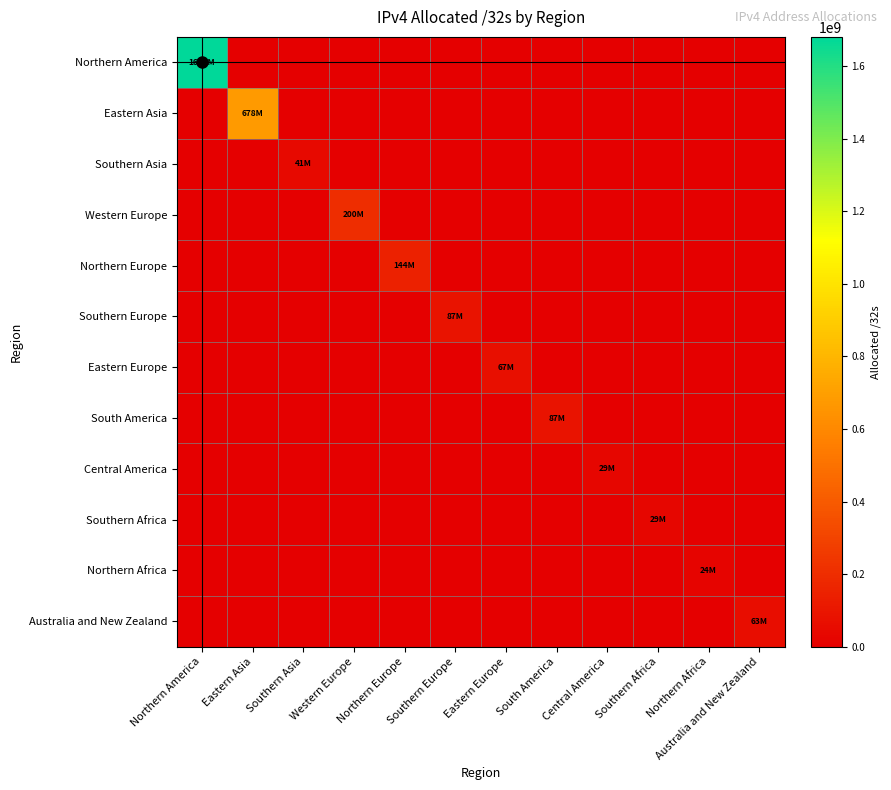

Reading left to right, extract all data points from this chart.

Northern America: Northern America=1679986432	Eastern Asia=0	Southern Asia=0	Western Europe=0	Northern Europe=0	Southern Europe=0	Eastern Europe=0	South America=0	Central America=0	Southern Africa=0	Northern Africa=0	Australia and New Zealand=0
Eastern Asia: Northern America=0	Eastern Asia=678339328	Southern Asia=0	Western Europe=0	Northern Europe=0	Southern Europe=0	Eastern Europe=0	South America=0	Central America=0	Southern Africa=0	Northern Africa=0	Australia and New Zealand=0
Southern Asia: Northern America=0	Eastern Asia=0	Southern Asia=41073408	Western Europe=0	Northern Europe=0	Southern Europe=0	Eastern Europe=0	South America=0	Central America=0	Southern Africa=0	Northern Africa=0	Australia and New Zealand=0
Western Europe: Northern America=0	Eastern Asia=0	Southern Asia=0	Western Europe=199642736	Northern Europe=0	Southern Europe=0	Eastern Europe=0	South America=0	Central America=0	Southern Africa=0	Northern Africa=0	Australia and New Zealand=0
Northern Europe: Northern America=0	Eastern Asia=0	Southern Asia=0	Western Europe=0	Northern Europe=144490112	Southern Europe=0	Eastern Europe=0	South America=0	Central America=0	Southern Africa=0	Northern Africa=0	Australia and New Zealand=0
Southern Europe: Northern America=0	Eastern Asia=0	Southern Asia=0	Western Europe=0	Northern Europe=0	Southern Europe=86764672	Eastern Europe=0	South America=0	Central America=0	Southern Africa=0	Northern Africa=0	Australia and New Zealand=0
Eastern Europe: Northern America=0	Eastern Asia=0	Southern Asia=0	Western Europe=0	Northern Europe=0	Southern Europe=0	Eastern Europe=67099336	South America=0	Central America=0	Southern Africa=0	Northern Africa=0	Australia and New Zealand=0
South America: Northern America=0	Eastern Asia=0	Southern Asia=0	Western Europe=0	Northern Europe=0	Southern Europe=0	Eastern Europe=0	South America=86530816	Central America=0	Southern Africa=0	Northern Africa=0	Australia and New Zealand=0
Central America: Northern America=0	Eastern Asia=0	Southern Asia=0	Western Europe=0	Northern Europe=0	Southern Europe=0	Eastern Europe=0	South America=0	Central America=29003776	Southern Africa=0	Northern Africa=0	Australia and New Zealand=0
Southern Africa: Northern America=0	Eastern Asia=0	Southern Asia=0	Western Europe=0	Northern Europe=0	Southern Europe=0	Eastern Europe=0	South America=0	Central America=0	Southern Africa=28757760	Northern Africa=0	Australia and New Zealand=0
Northern Africa: Northern America=0	Eastern Asia=0	Southern Asia=0	Western Europe=0	Northern Europe=0	Southern Europe=0	Eastern Europe=0	South America=0	Central America=0	Southern Africa=0	Northern Africa=24376832	Australia and New Zealand=0
Australia and New Zealand: Northern America=0	Eastern Asia=0	Southern Asia=0	Western Europe=0	Northern Europe=0	Southern Europe=0	Eastern Europe=0	South America=0	Central America=0	Southern Africa=0	Northern Africa=0	Australia and New Zealand=63225856